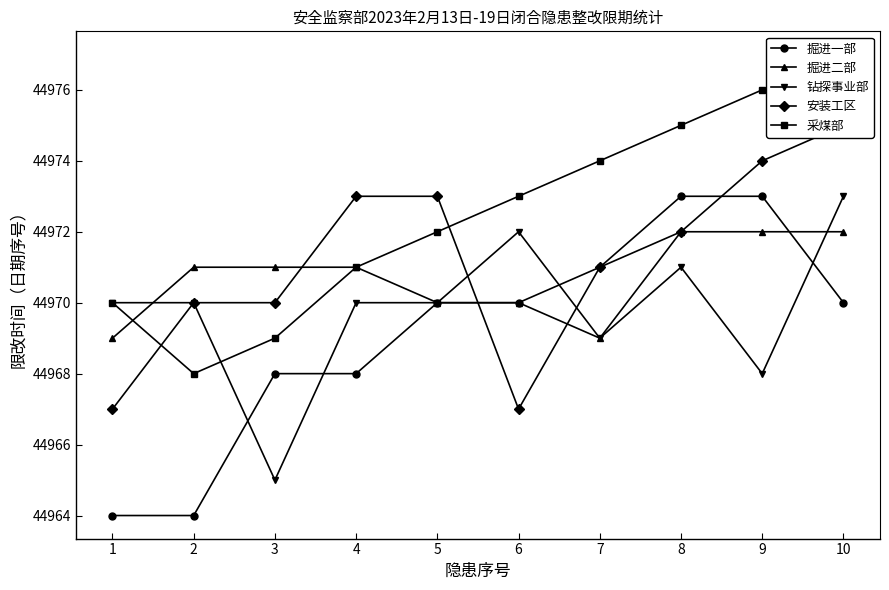

List the series in order of their peak value, lowest first.

掘进二部, 掘进一部, 钻探事业部, 安装工区, 采煤部